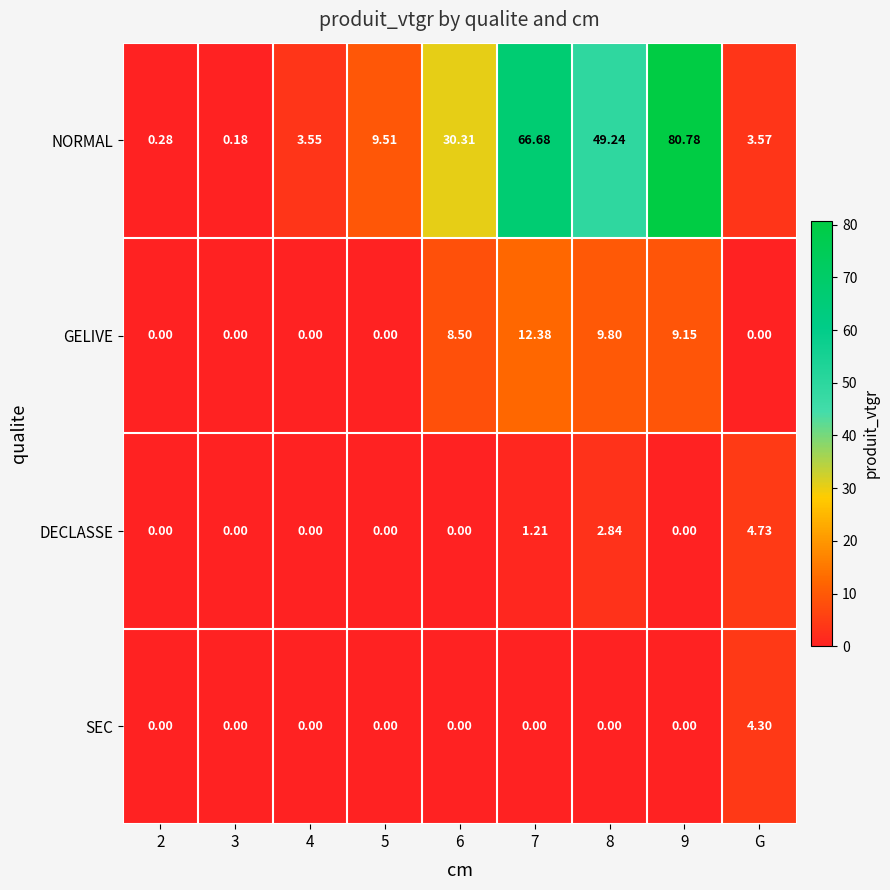

Which series has the largest total across all categories?

NORMAL